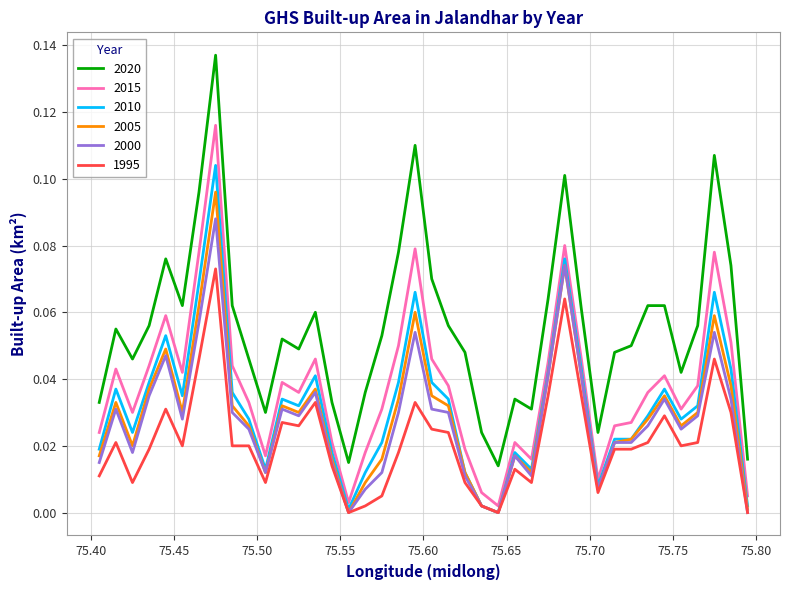

True or false: 2010 and 2020 cross at least once.

False